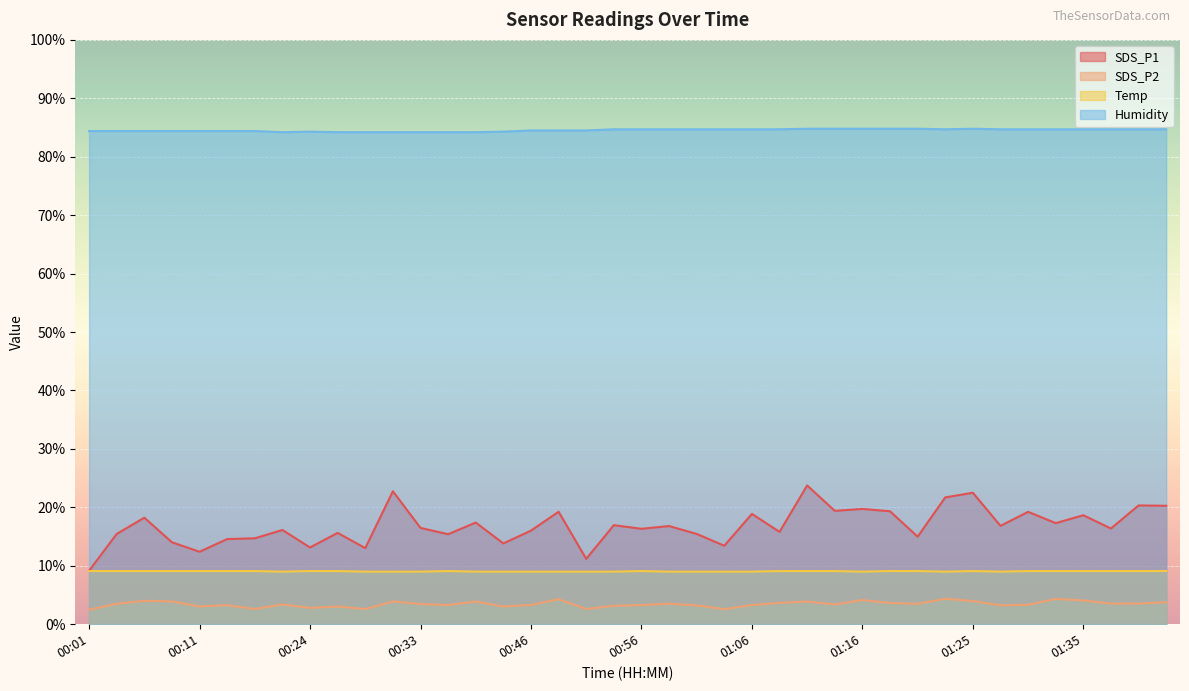

What is the greatest value displayed?

84.8